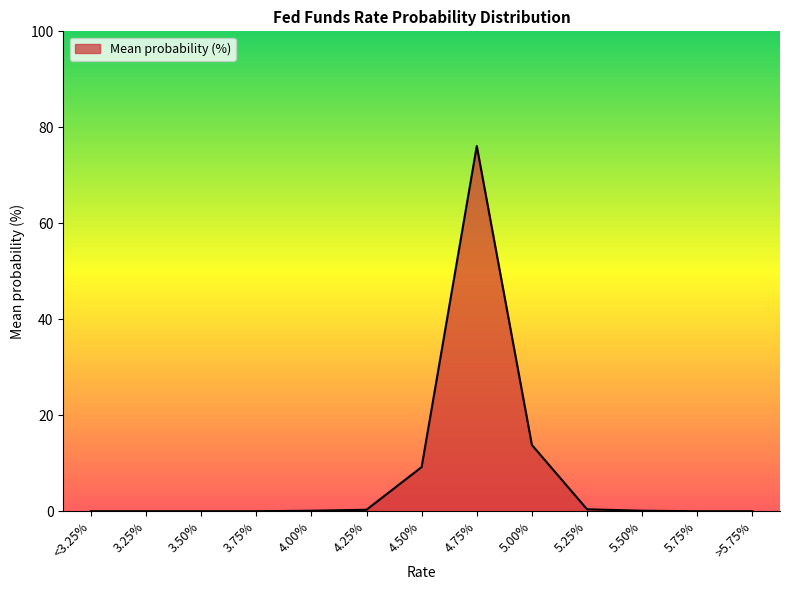

What is the difference between the maximum and minimum values?

76.1